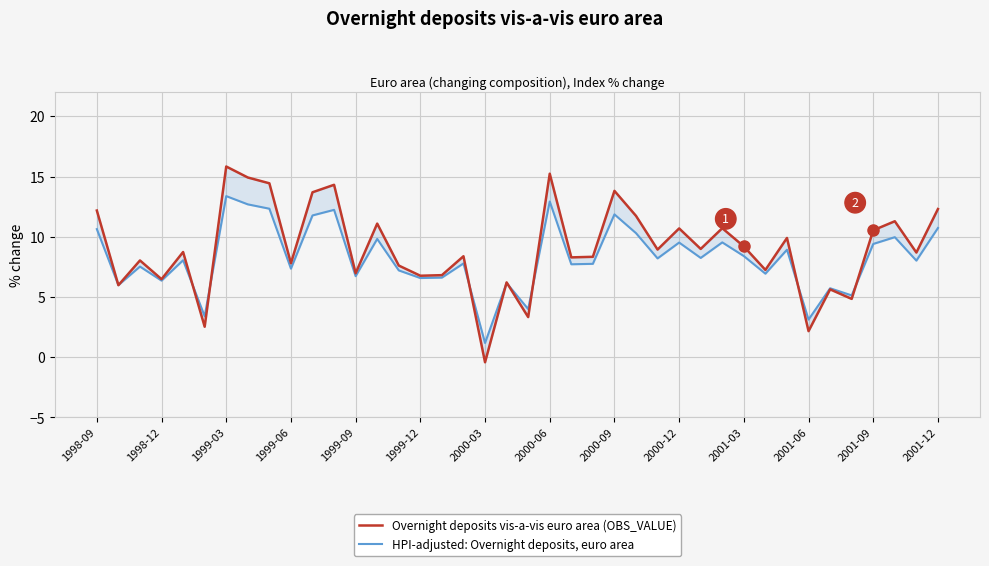

How many lines are shown in the chart?

2